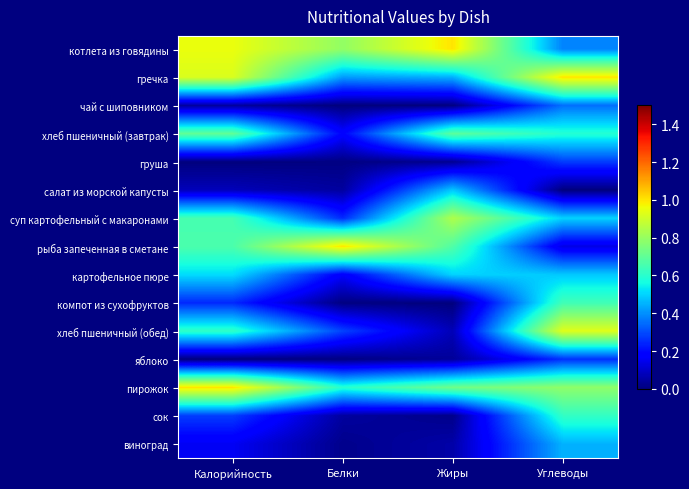

At Жиры, list the series in order from largest to smallest.

котлета из говядины, суп картофельный с макаронами, пирожок, хлеб пшеничный (завтрак), рыба запеченная в сметане, картофельное пюре, салат из морской капусты, гречка, хлеб пшеничный (обед), виноград, яблоко, груша, сок, чай с шиповником, компот из сухофруктов